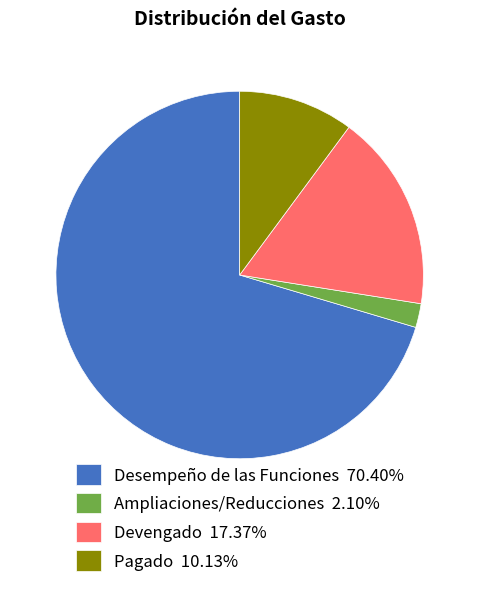

Is Pagado 10.13% the majority of the pie?

No